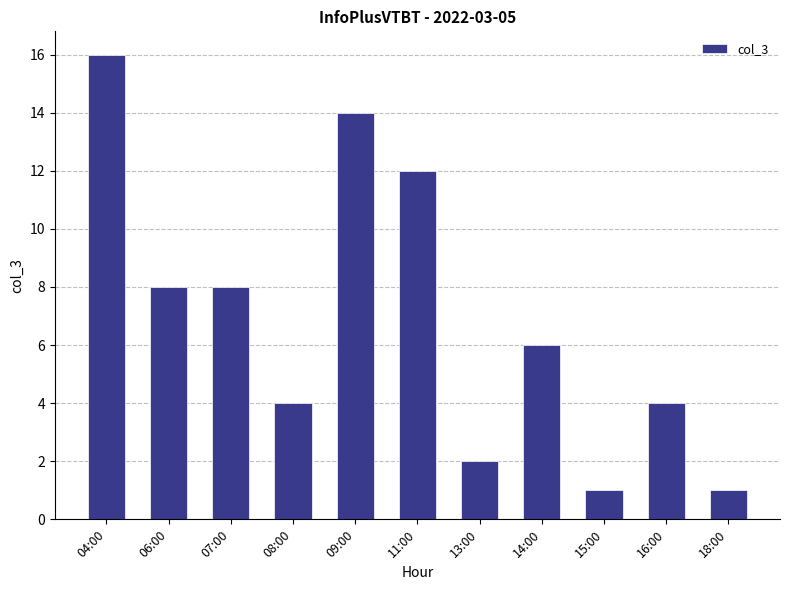

Reading right to left, what are all the values shown in this chart?

1	4	1	6	2	12	14	4	8	8	16